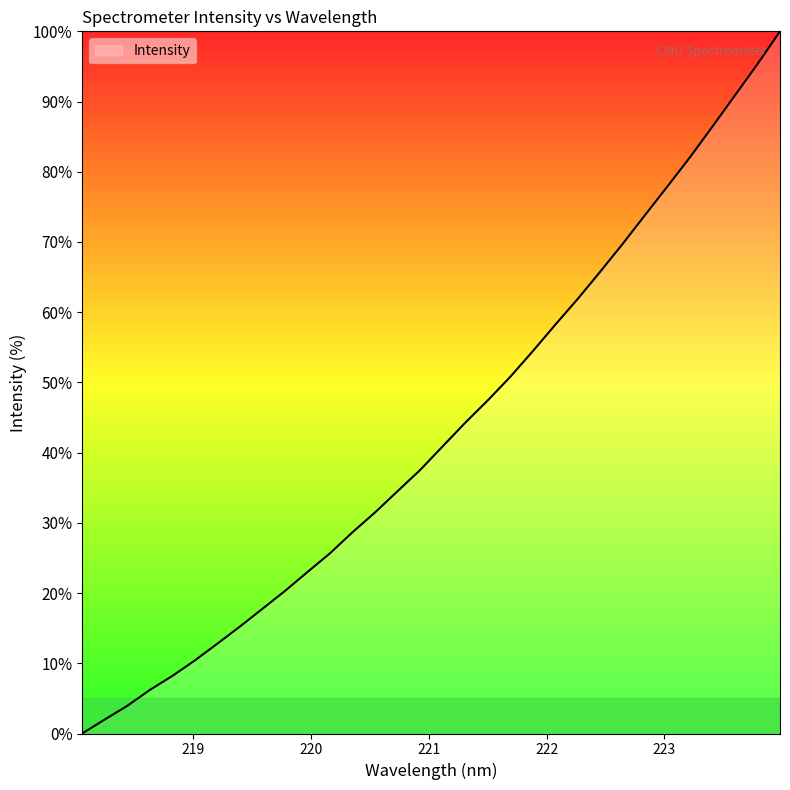

True or false: there are more than 2 points higher than both neighbors.

False